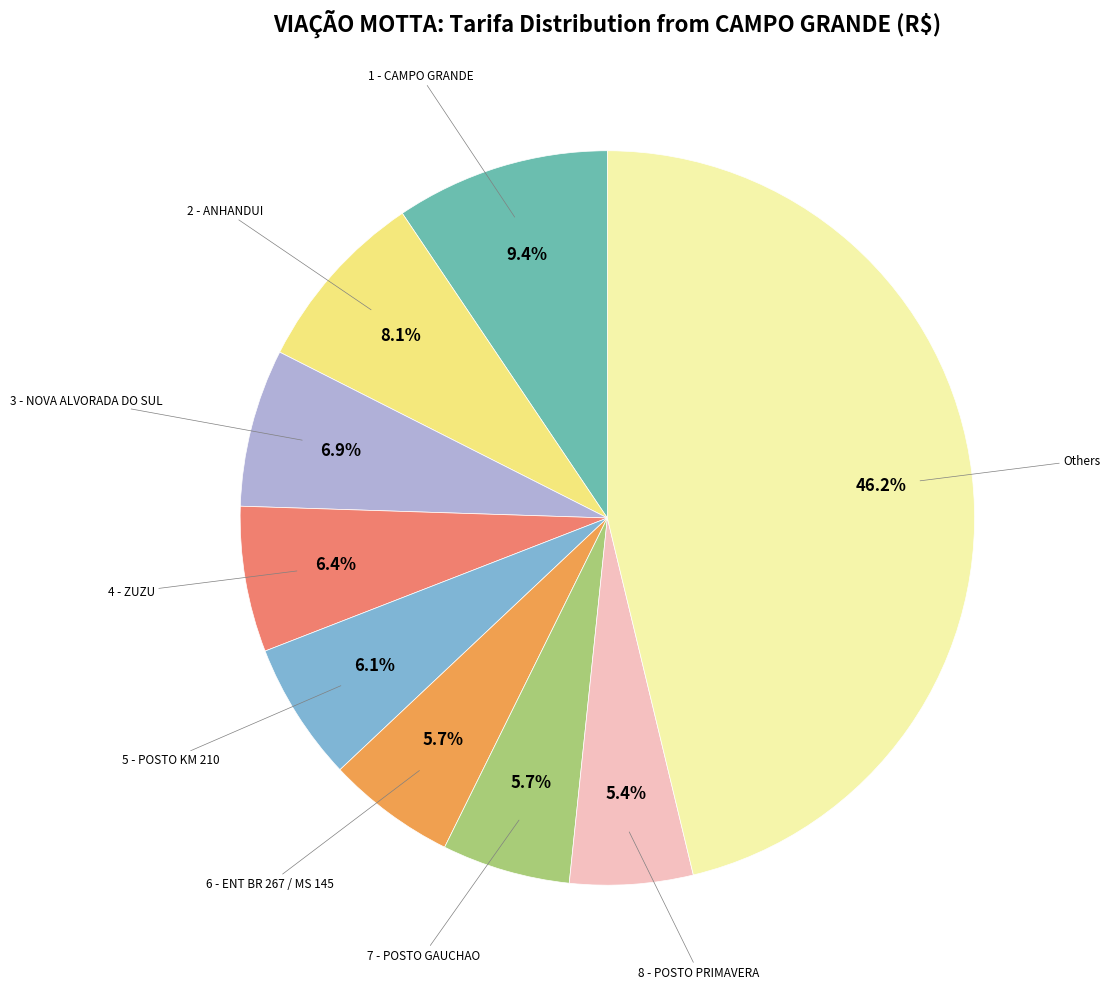

Is there a majority slice in this chart?

No